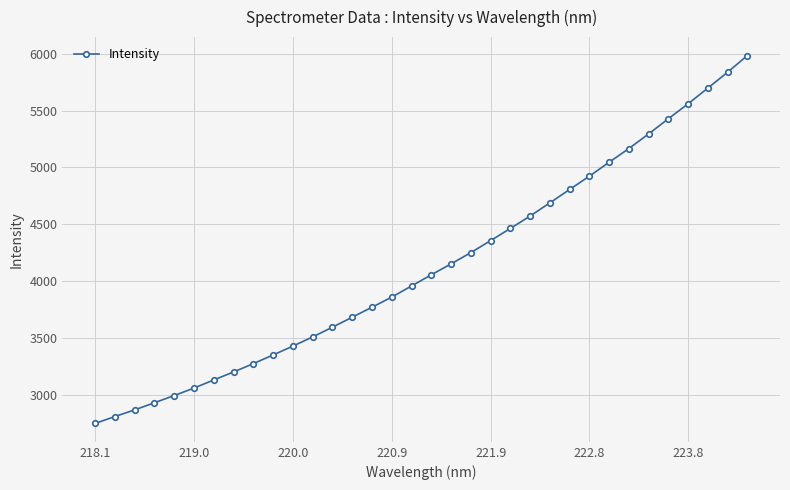

What is the difference between the maximum and minimum values?

3239.7